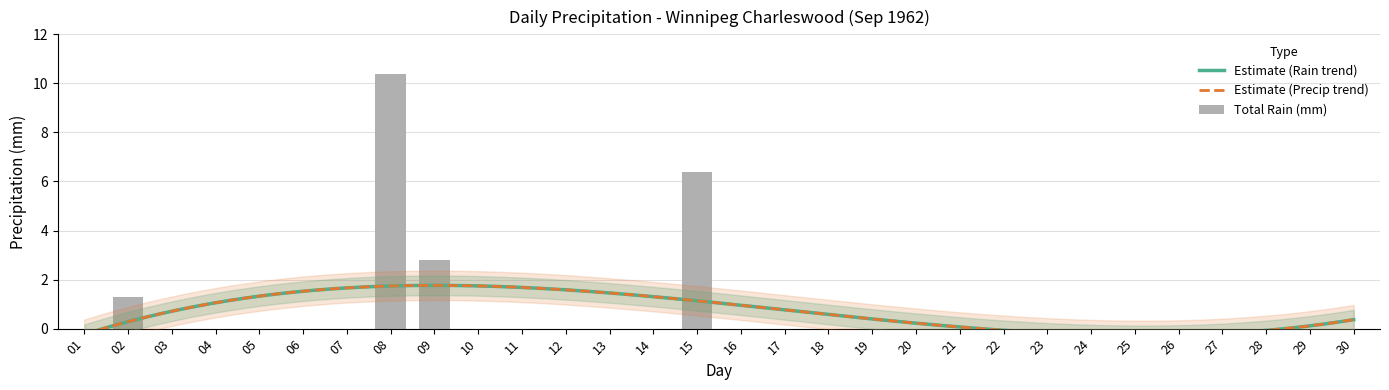

Reading left to right, list all the values displayed in this chart.

0.0	1.3	0.0	0.0	0.0	0.0	0.0	10.4	2.8	0.0	0.0	0.0	0.0	0.0	6.4	0.0	0.0	0.0	0.0	0.0	0.0	0.0	0.0	0.0	0.0	0.0	0.0	0.0	0.0	0.0